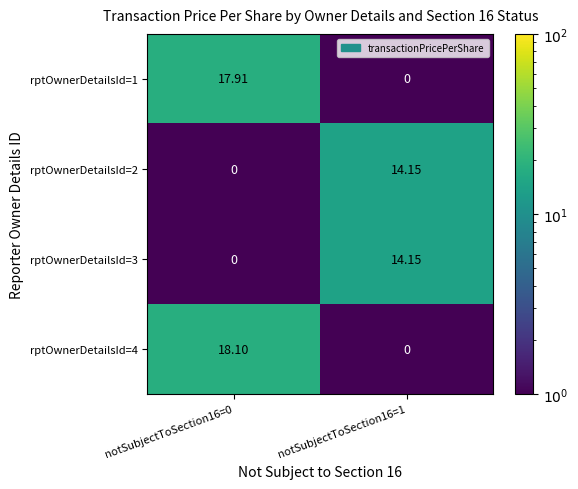

What is the total value across all series at notSubjectToSection16=0?

36.0